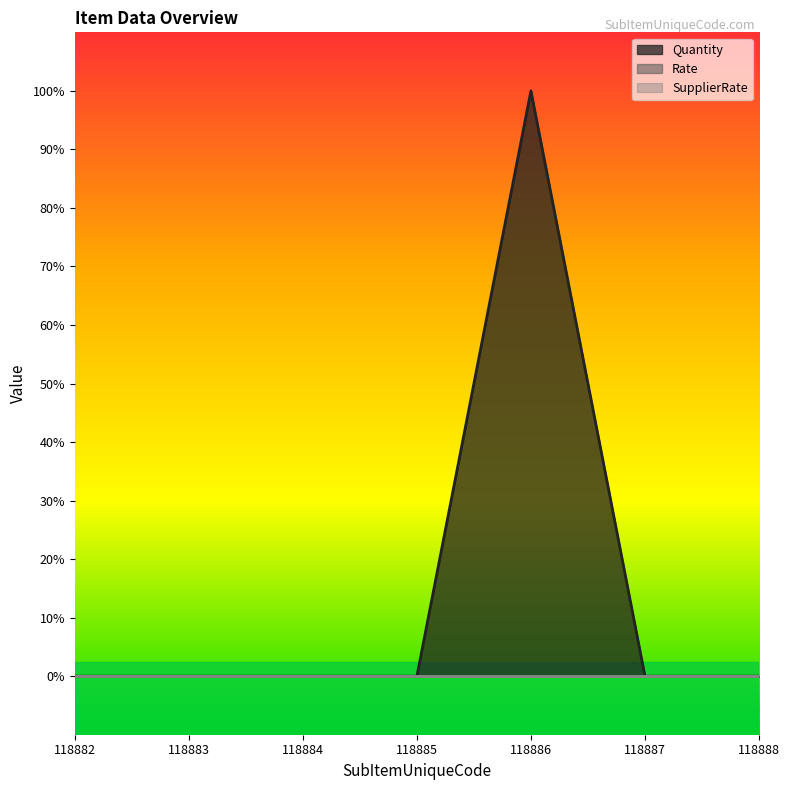

How many data points in Quantity are above 0?

1